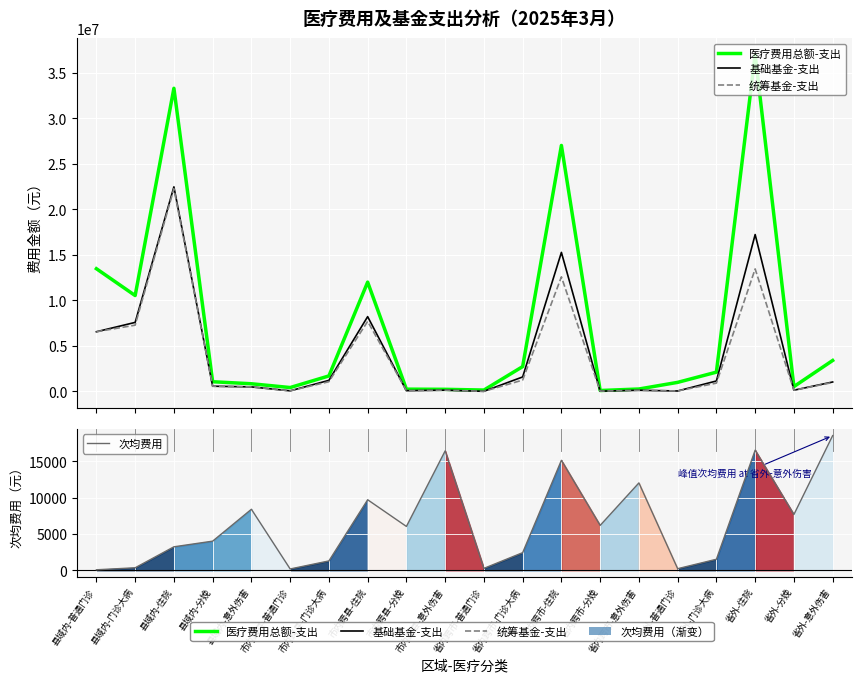

How many lines are shown in the chart?

4